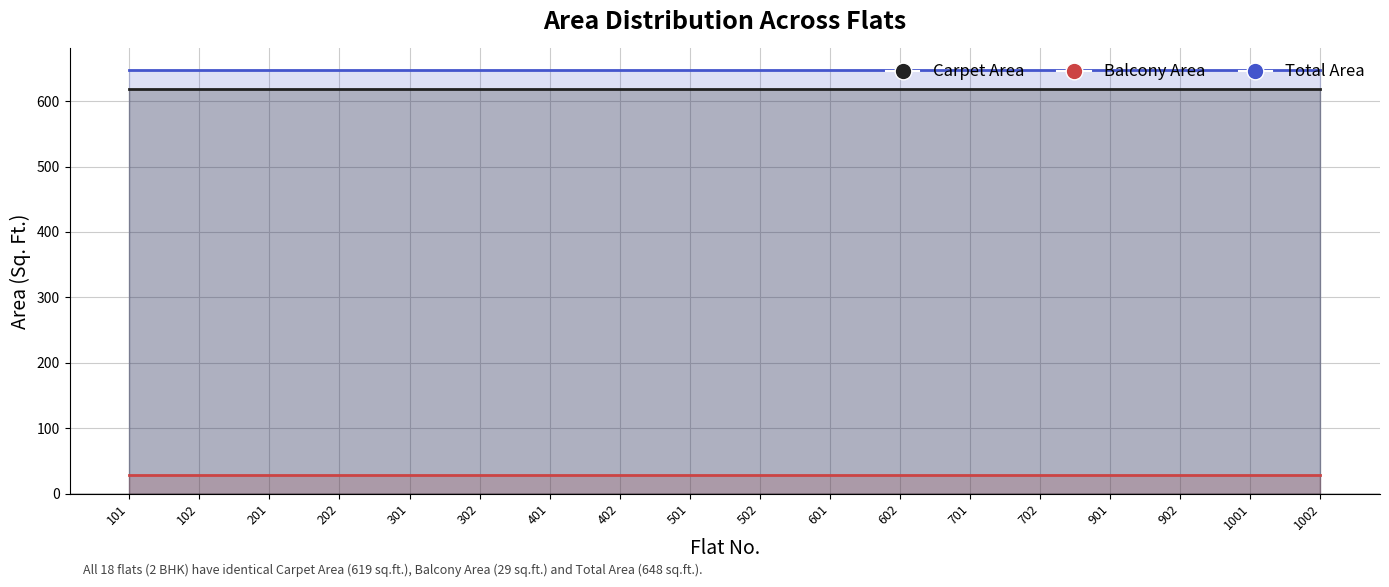

What is the sum of all Total Area values?

11664